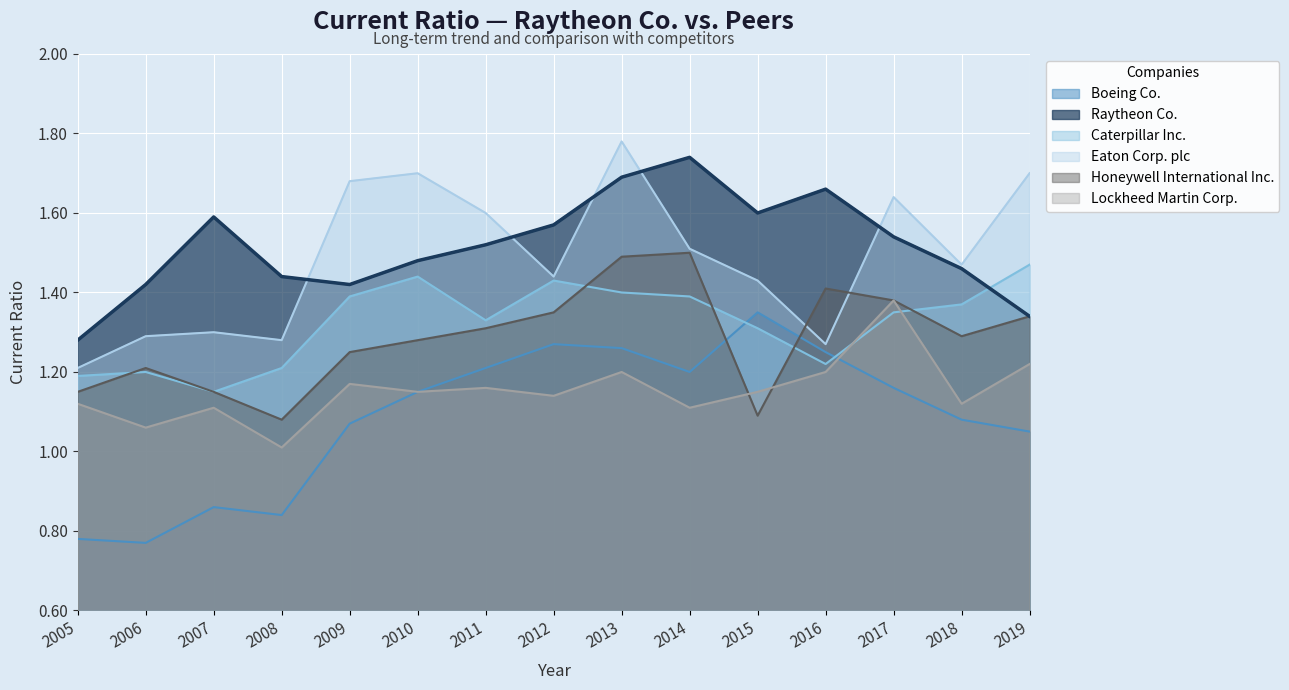

What are all the series names shown in the legend?

Boeing Co., Raytheon Co., Caterpillar Inc., Eaton Corp. plc, Honeywell International Inc., Lockheed Martin Corp.